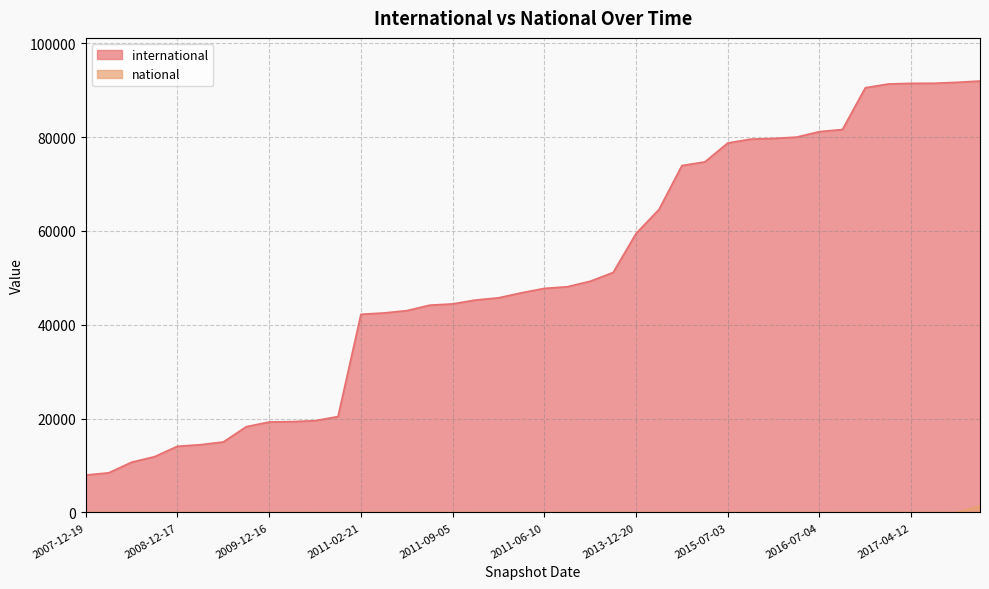

What is the difference between the highest and lowest values at 2010-04-01?

19562